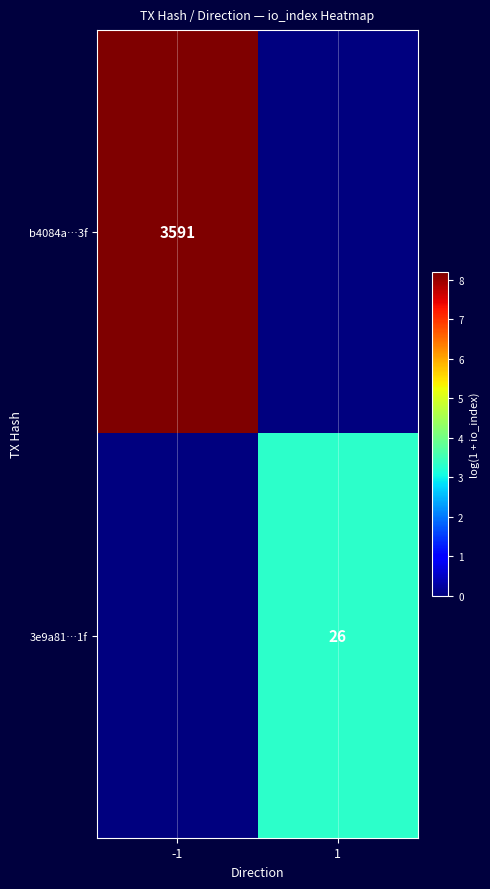

Is it true that 3e9a81…1f equals 26 at 1?

True